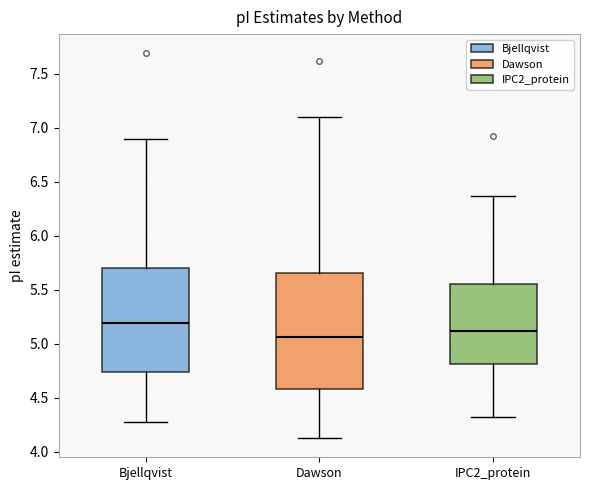

Which box is the tallest, from its lower edge to its upper edge?

Dawson